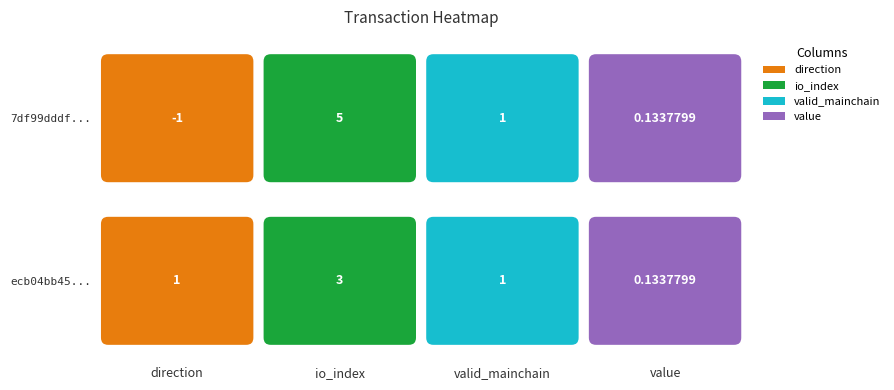

True or false: 7df99dddf57bd110aa4402af6b00bfdd1f46045 has a value of 5.0 at io_index.

True